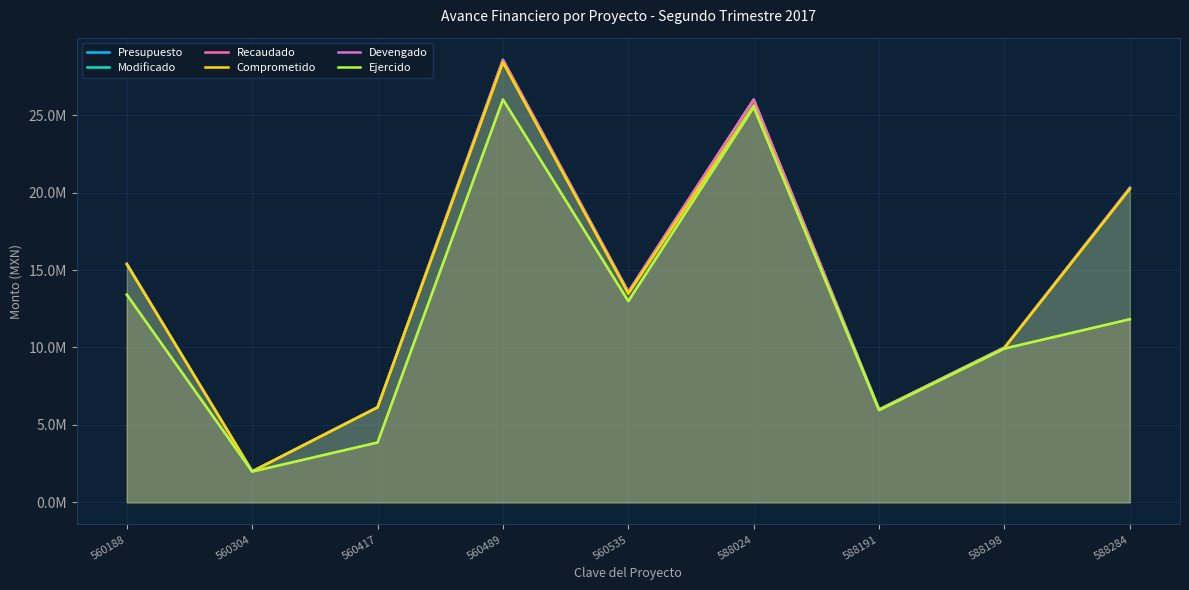

At which label does Recaudado first exceed 13585000?

560188